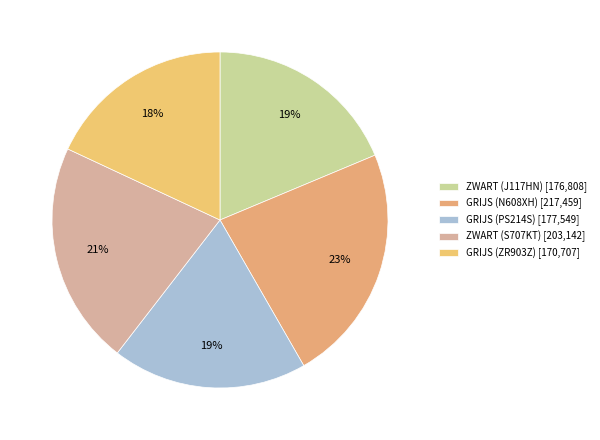

Is it true that GRIJS (PS214S) is 19% of the pie?

True